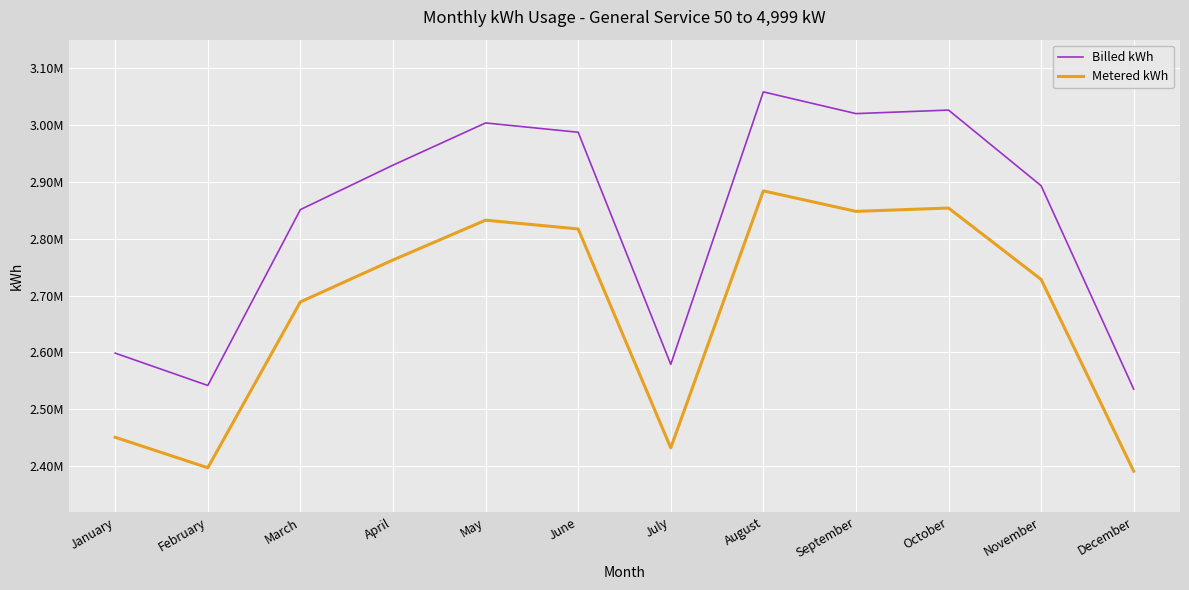

At which category is the sum across all series the highest?

August